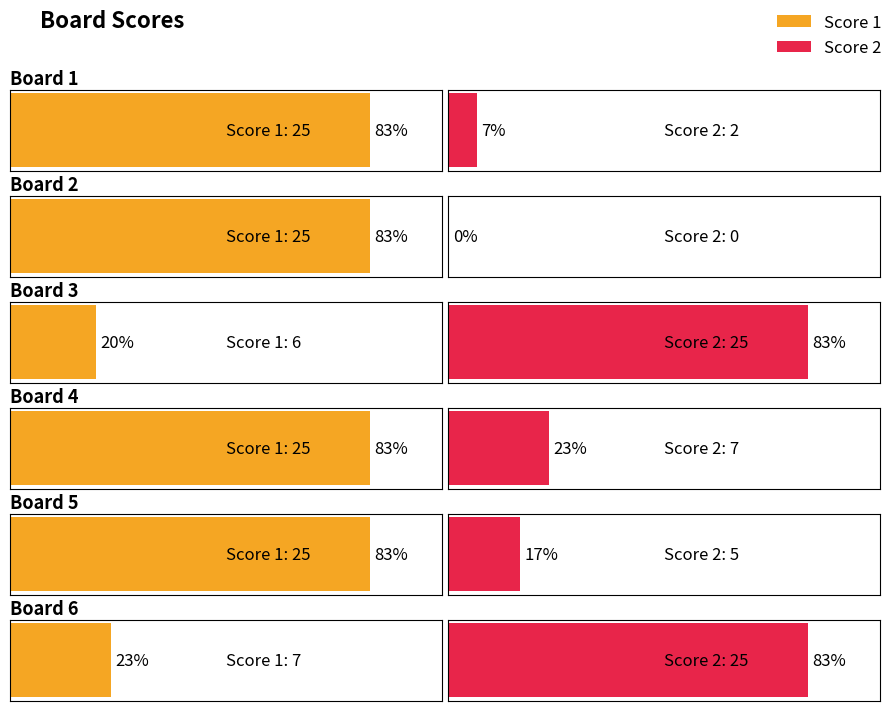

What is the spread (max minus min) of values at Board 1?

23